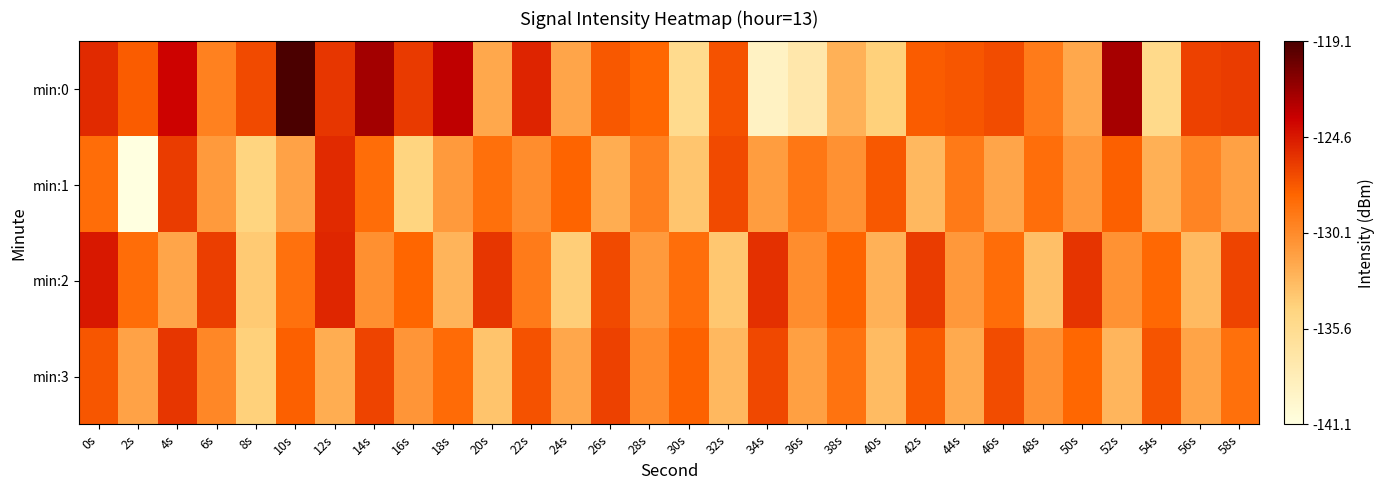

Between 54s and 16s, which is larger?

16s